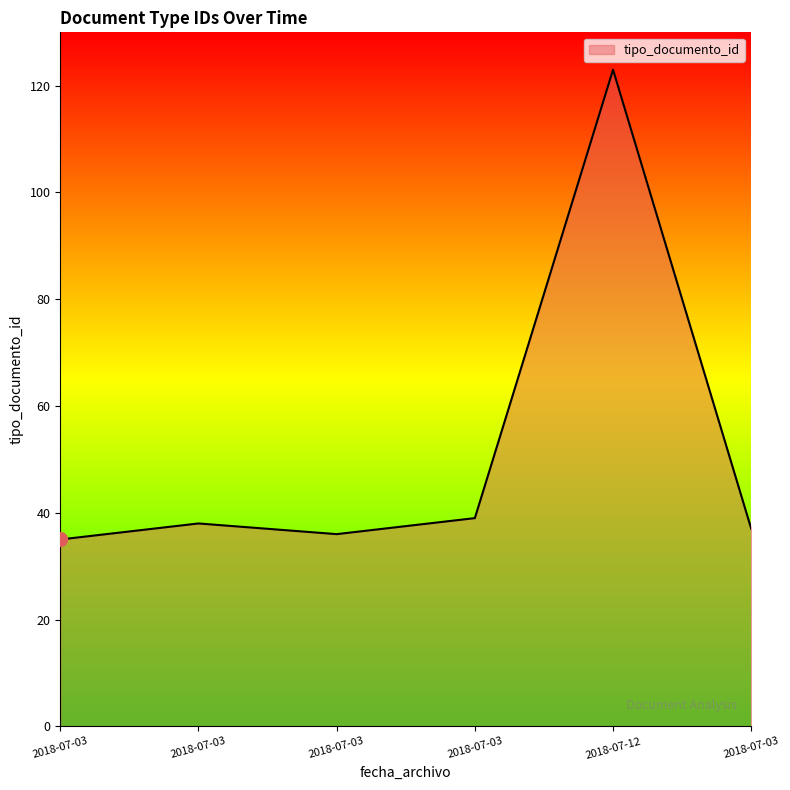

Does the chart have visible grid lines?

No